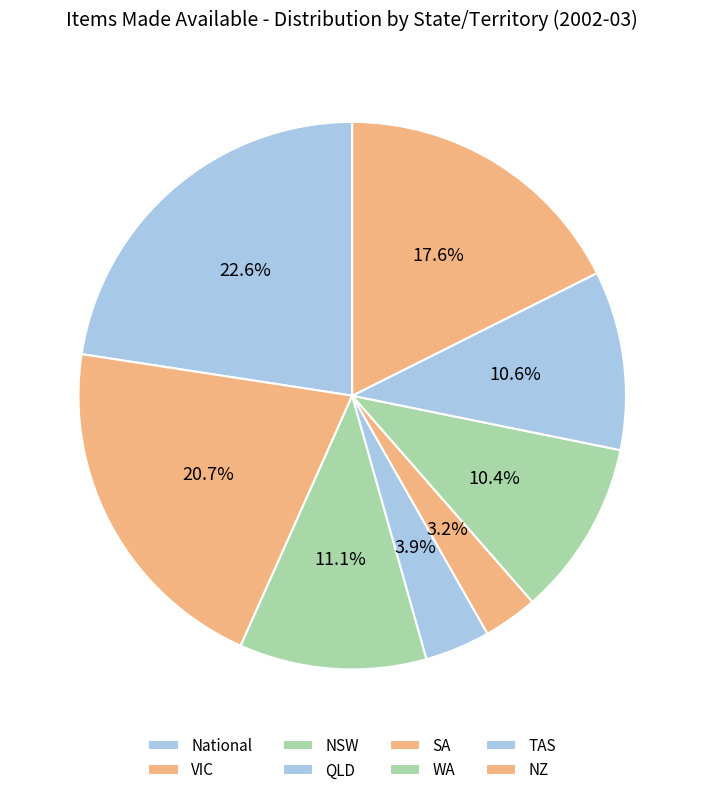

To the nearest percent, what percentage of the pie is TAS?

11%